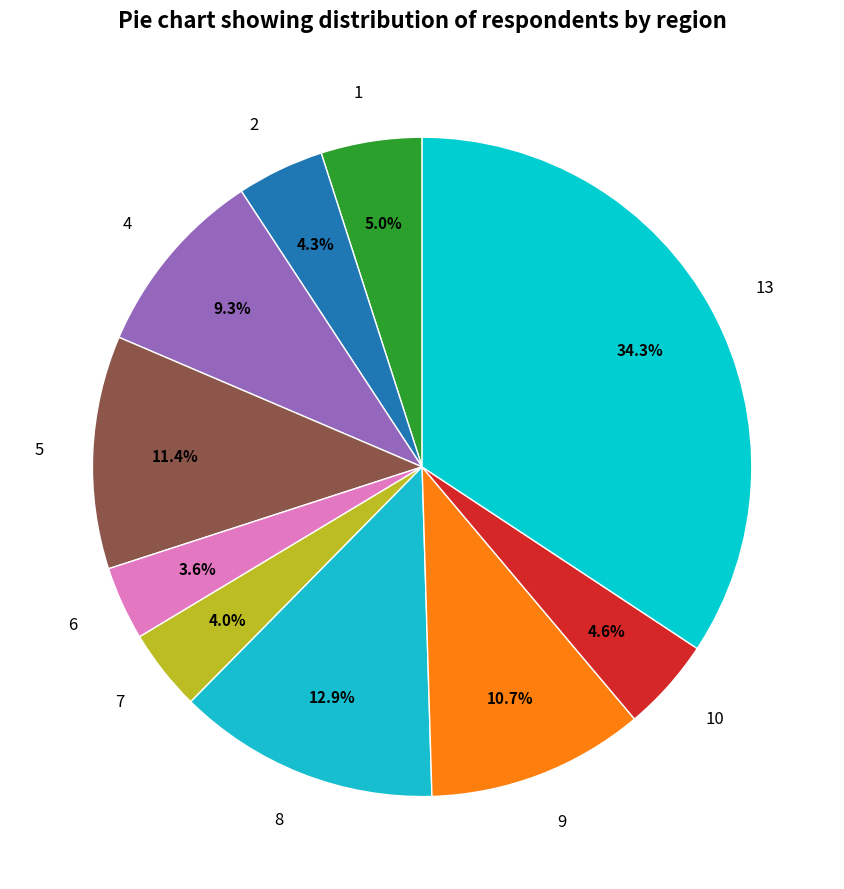

How many slices are in this pie chart?

10